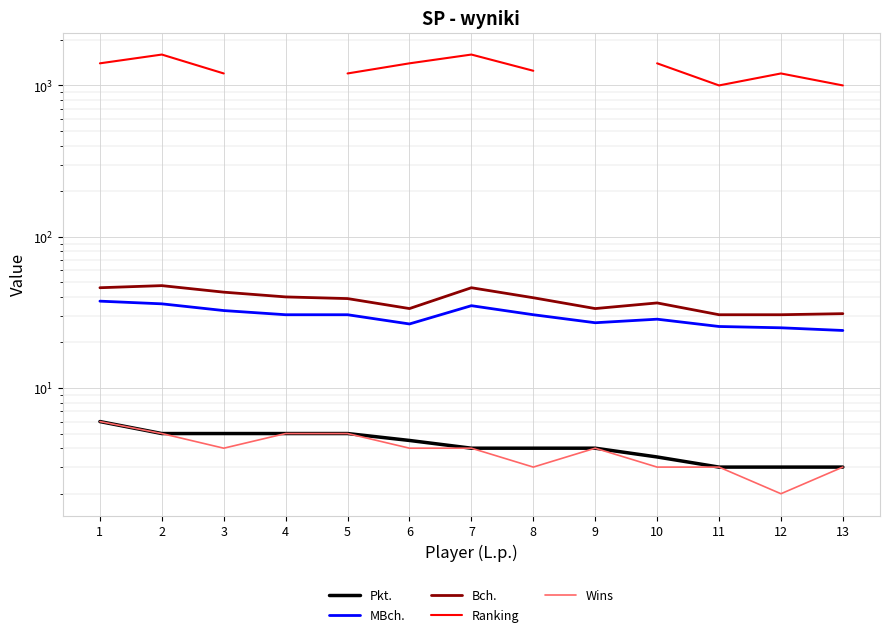

True or false: Pkt. and Bch. intersect in this chart.

False